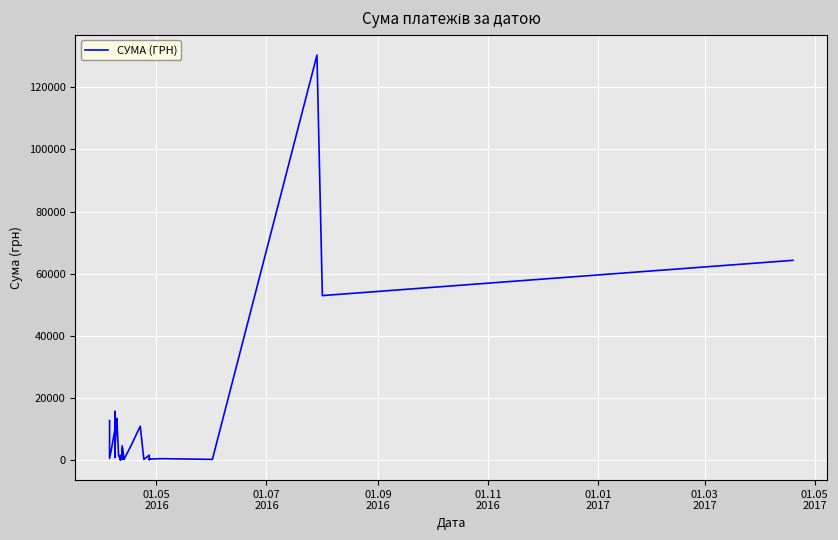

True or false: the data has more than 1 interior local peaks.

True